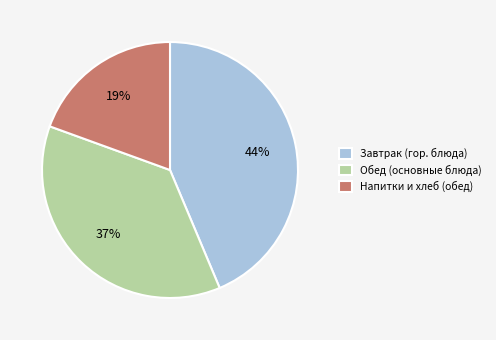

Does any single category account for the majority?

No